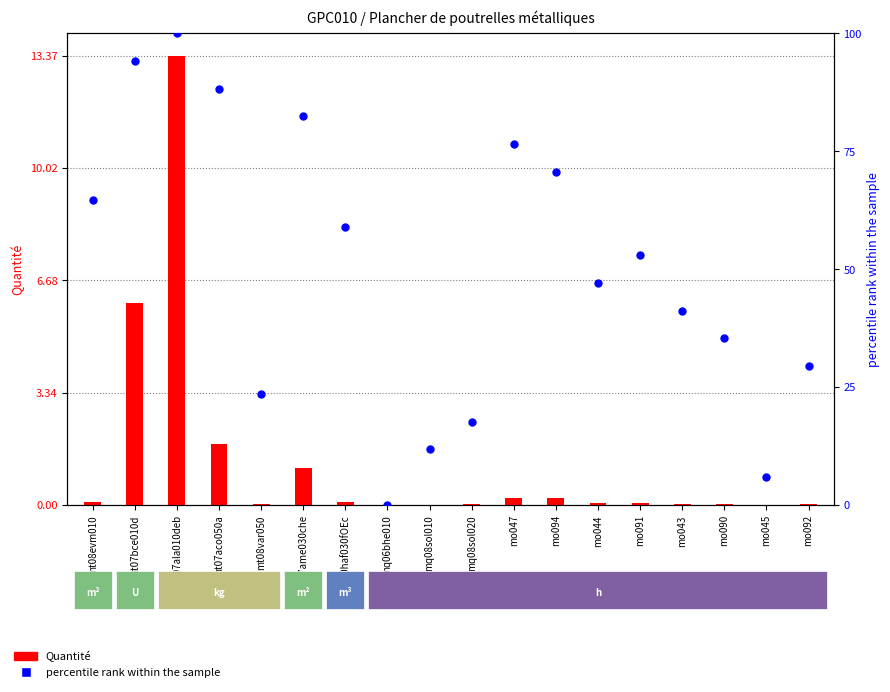

Which series has the largest total across all categories?

percentile rank within the sample